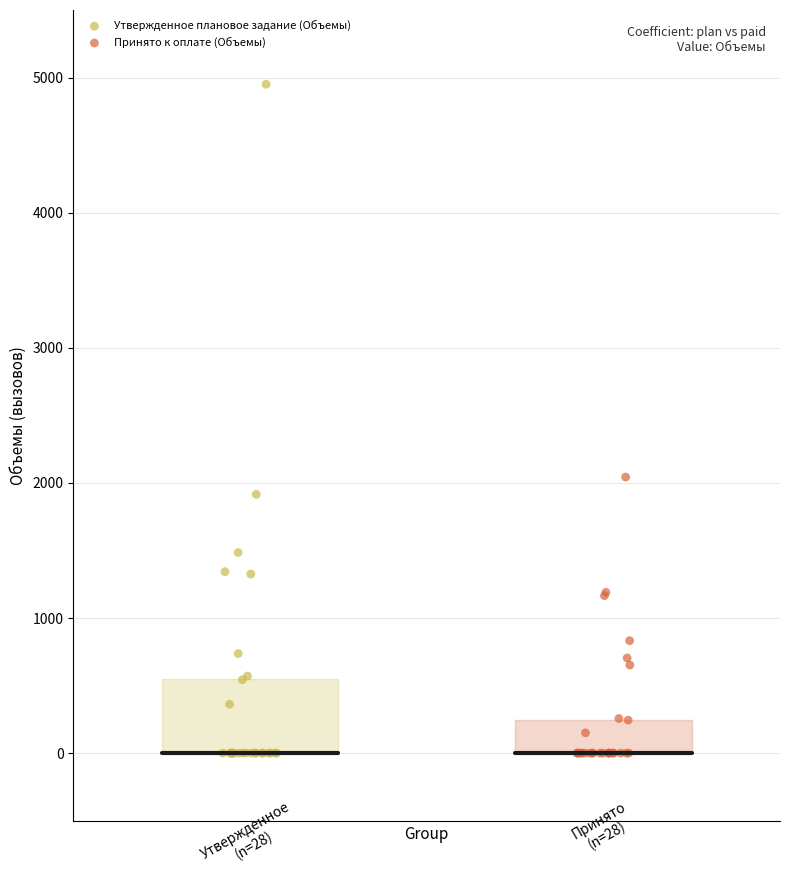

Which series has the largest Y range (max minus min)?

Утвержденное плановое задание (Объемы)